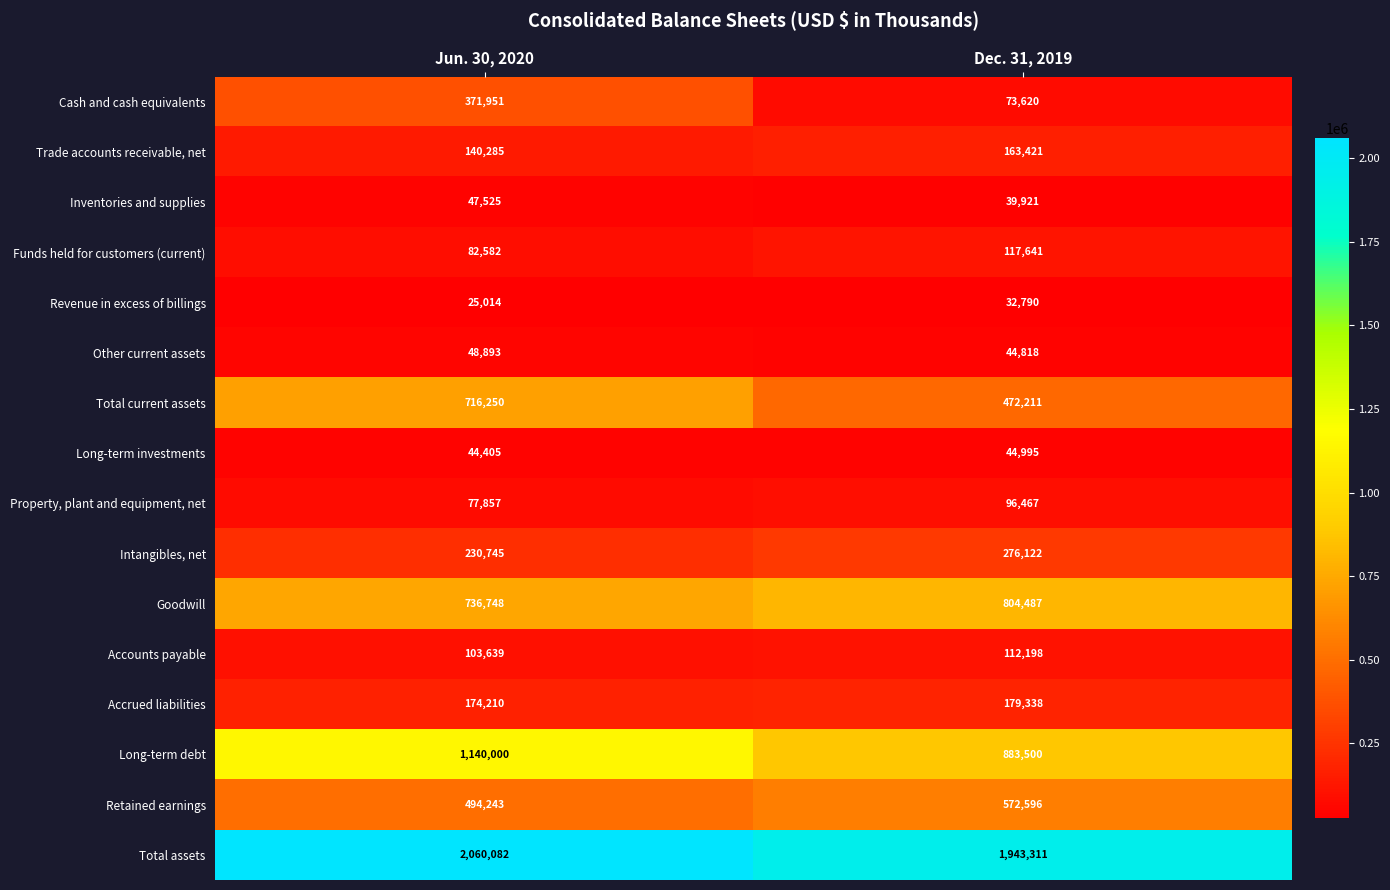

At which label is Other current assets closest to 46855?

Dec. 31, 2019